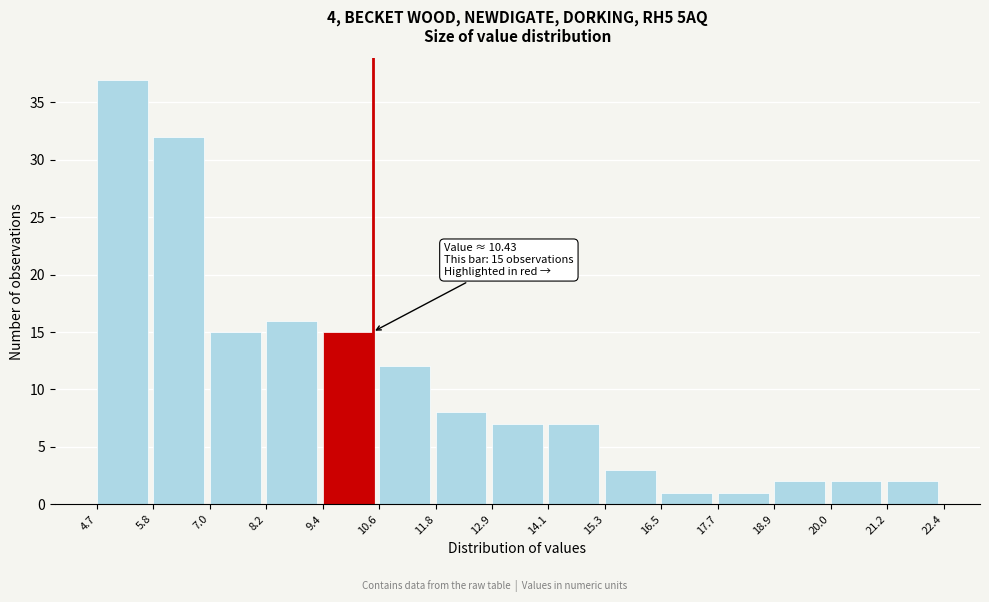

Over which range of the x-axis is the bar tallest?

4.7 to 5.8